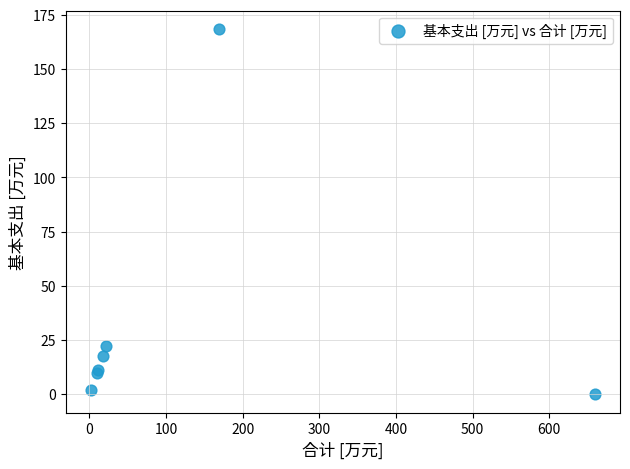

What Y value in the scatter plot is closest to 84?

22.2